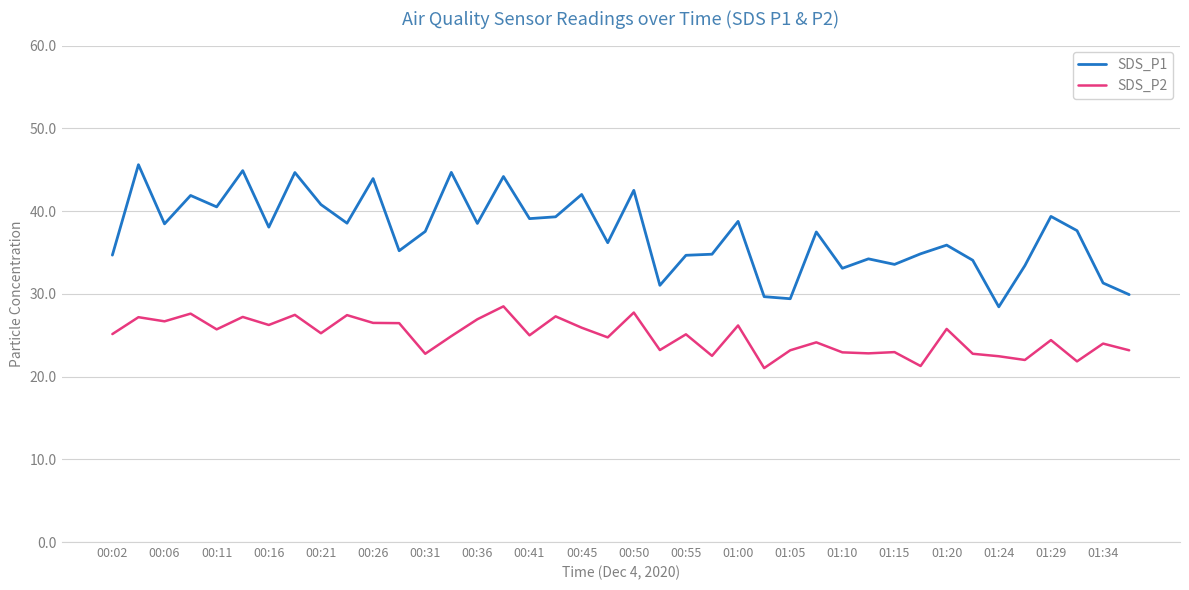

What are all the series names shown in the legend?

SDS_P1, SDS_P2